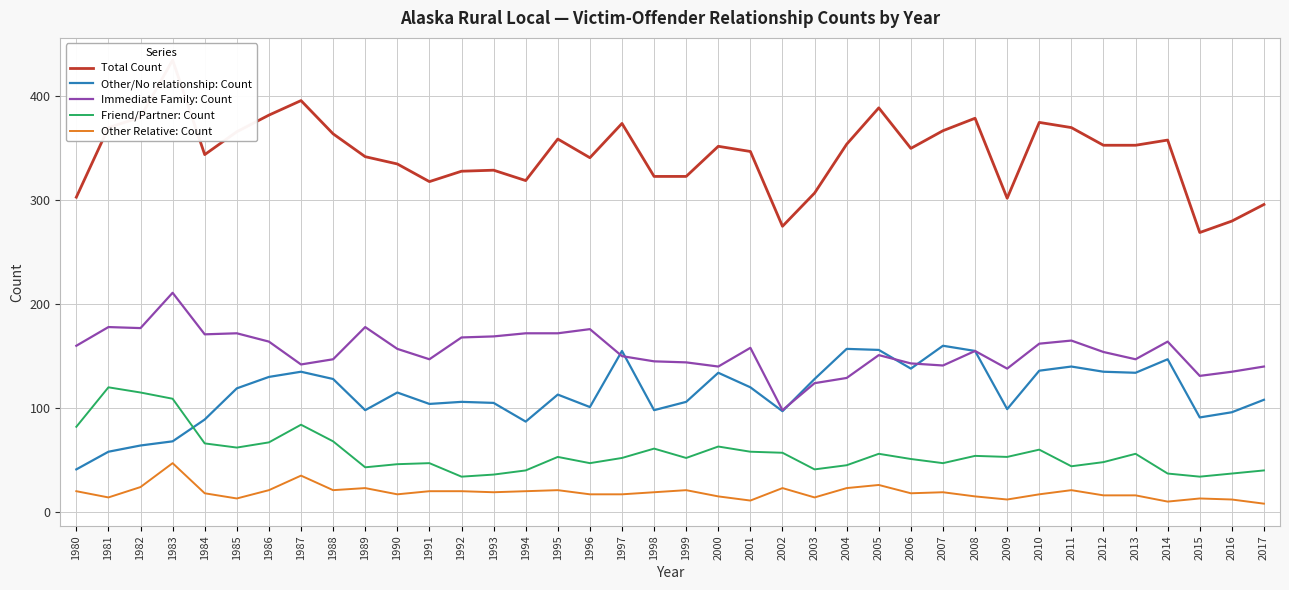

True or false: Total Count has a value of 567 at 2007.

False